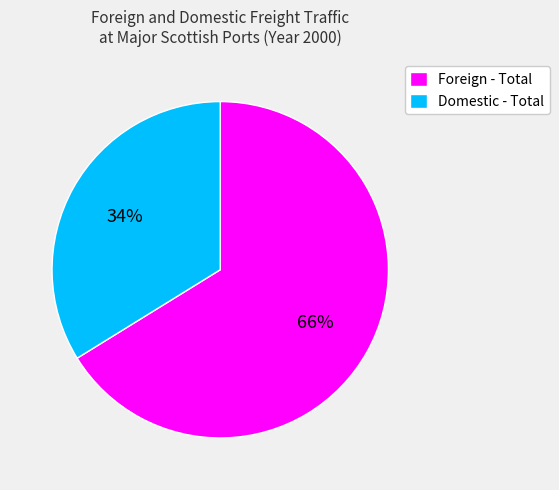

How many segments does this pie chart have?

2